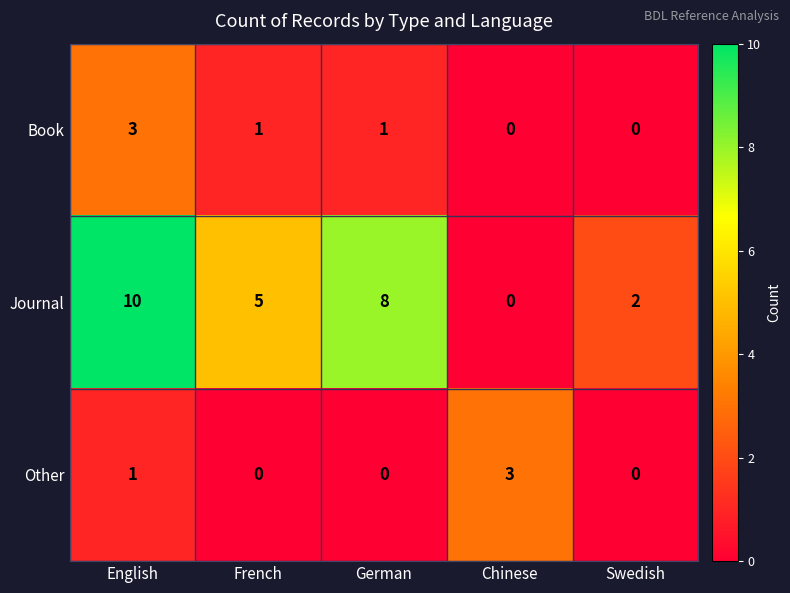

Between French and Swedish, which series saw the biggest shift?

Journal